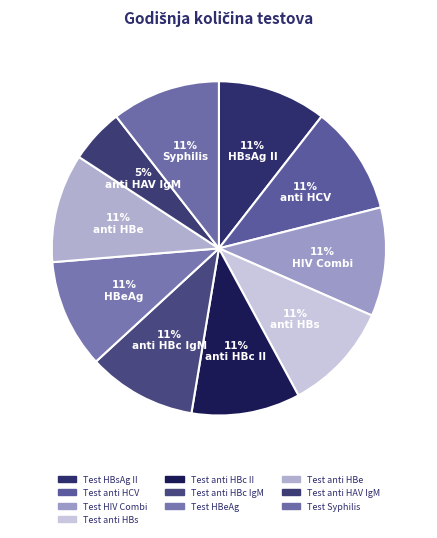

How many segments does this pie chart have?

10